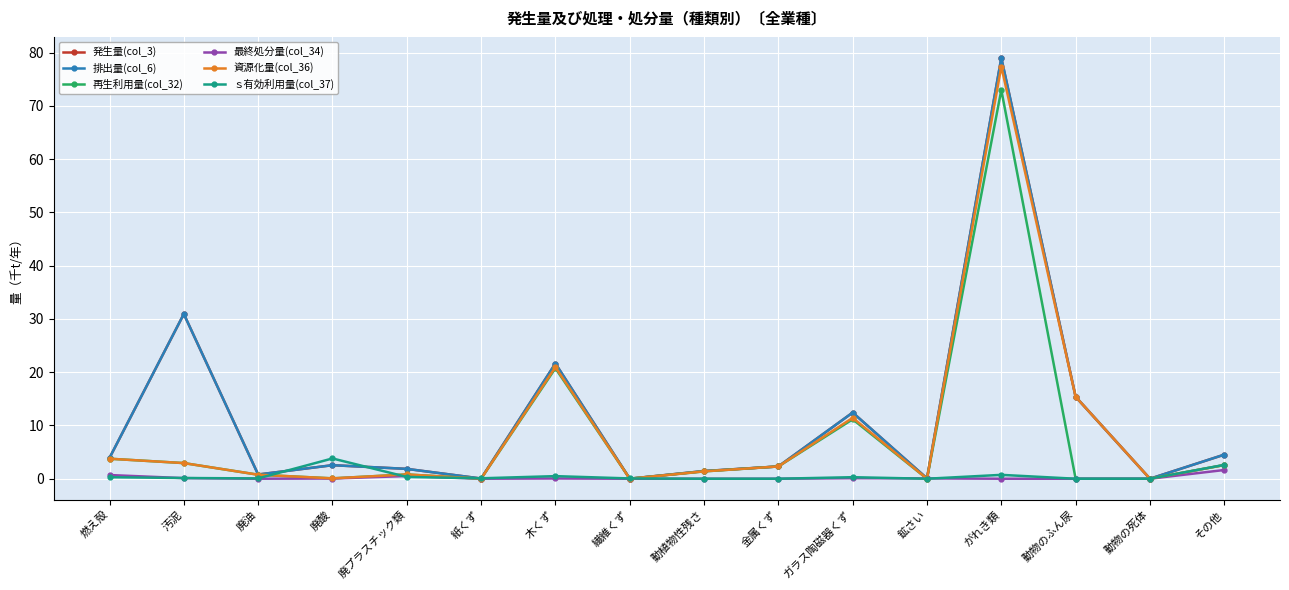

Where is the first local minimum for ｓ有効利用量(col_37)?

廃油